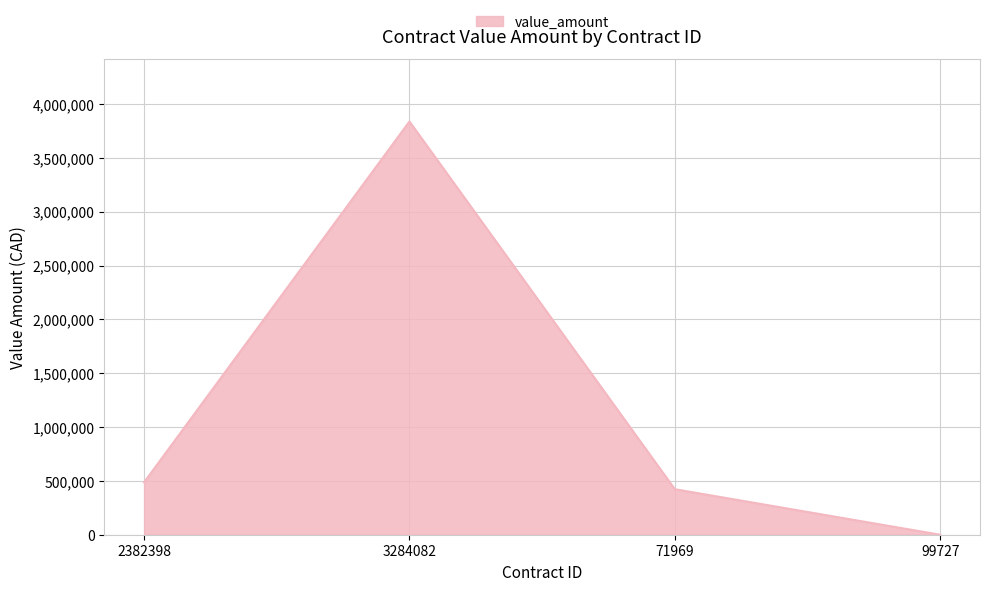

What is the sum of all values?

4746912.2